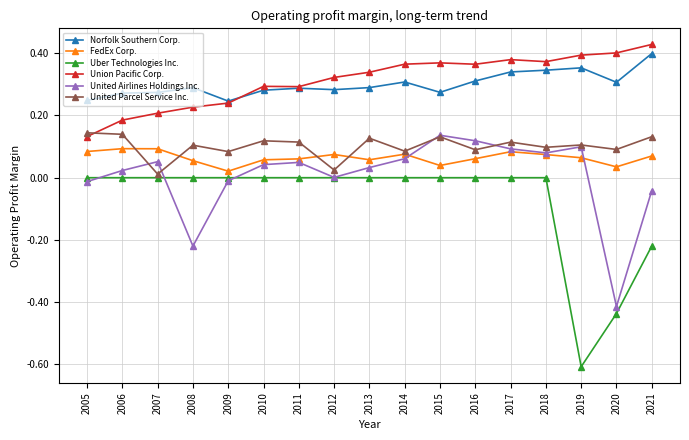

Which label corresponds to the largest value in the chart?

2021